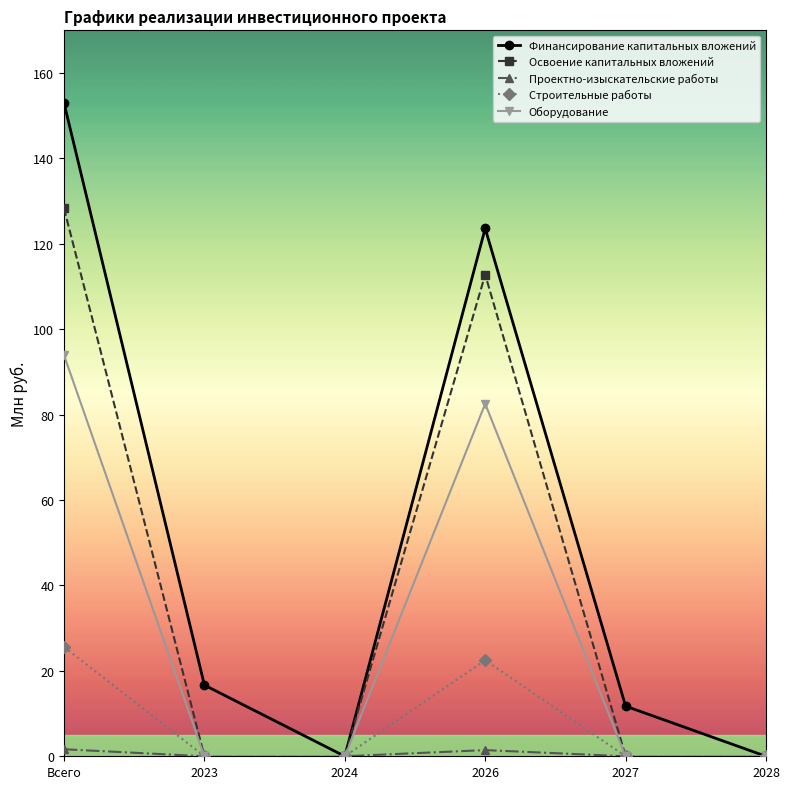

The value of Оборудование at 2024 is 0.0. True or false?

True